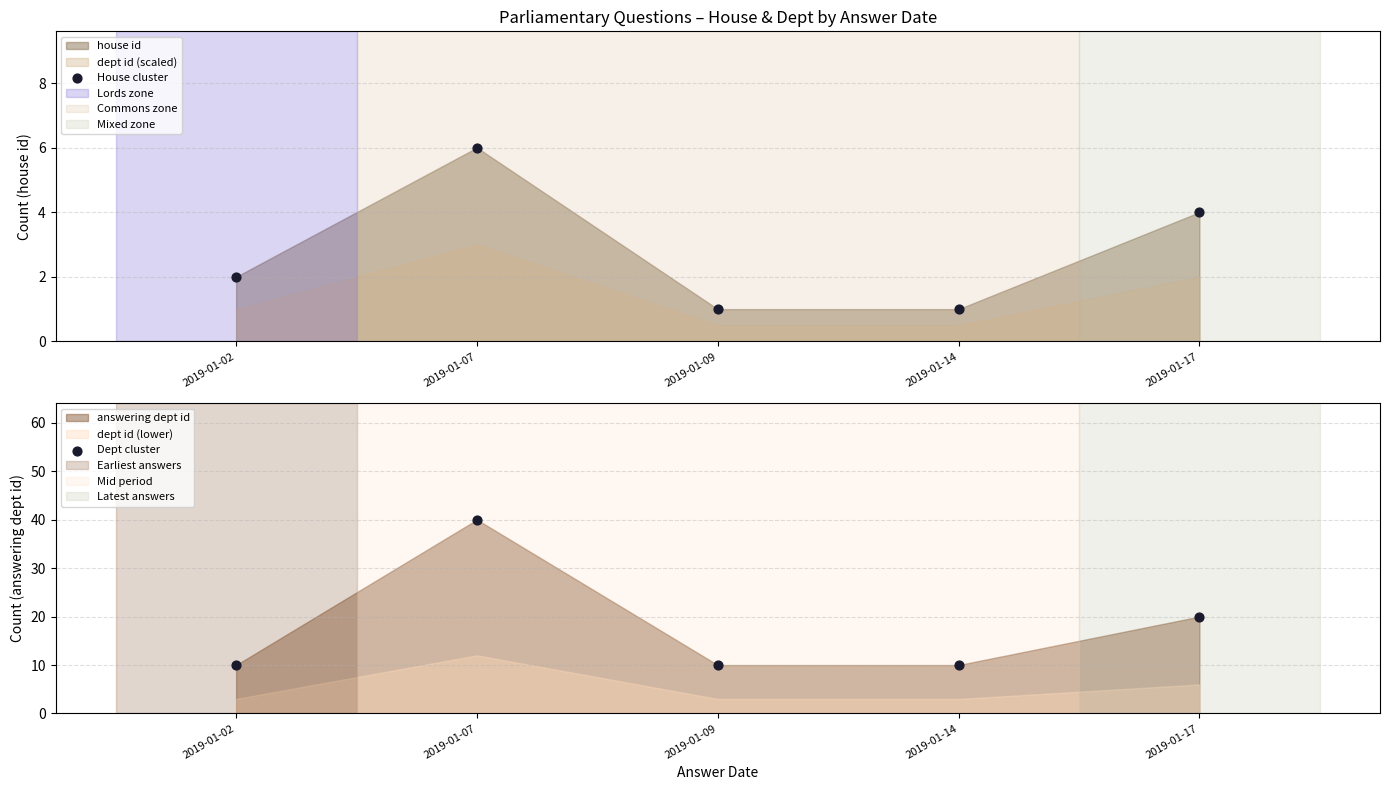

Which series reaches the minimum Y coordinate?

House cluster